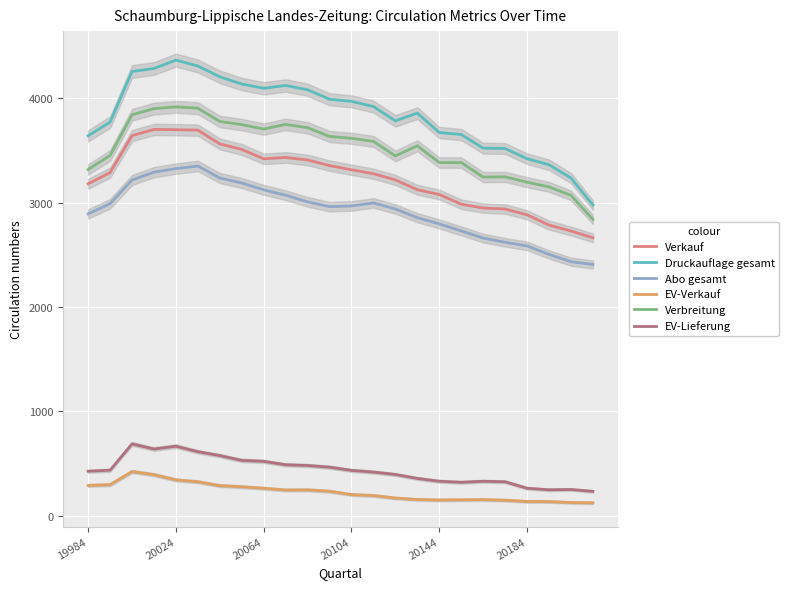

What is the approximate value of Druckauflage gesamt at 20064, to the nearest 10?

4100